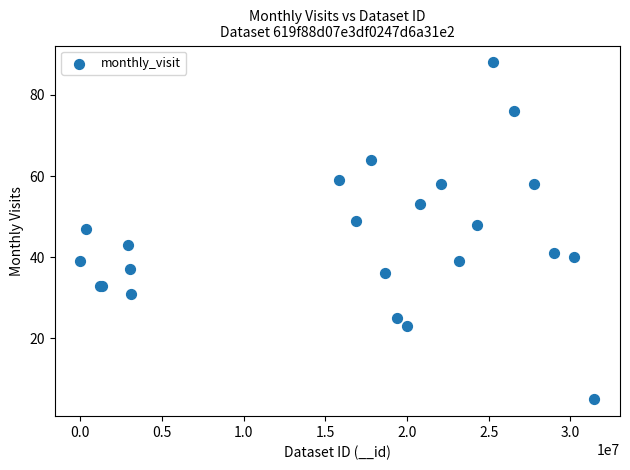

What Y value in the scatter plot is closest to 46?

47